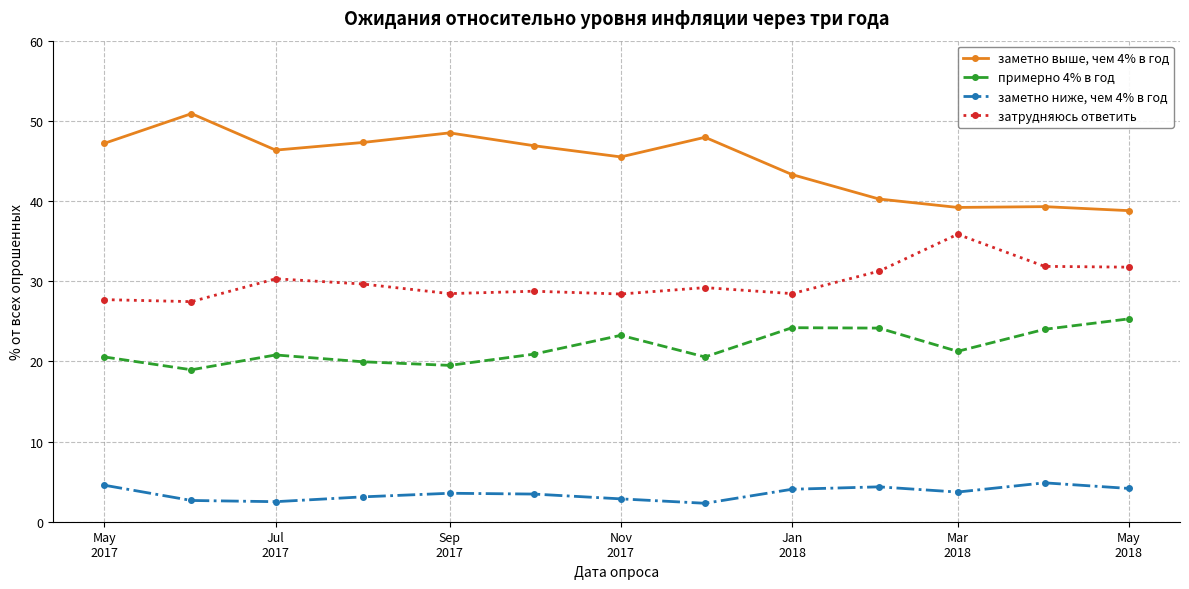

List the series in order of their peak value, highest first.

заметно выше, чем 4% в год, затрудняюсь ответить, примерно 4% в год, заметно ниже, чем 4% в год